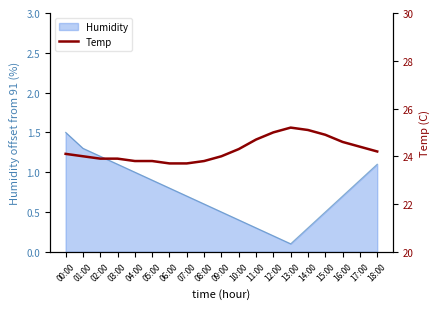

Is it true that the value at 10:00 is 6.0?

False